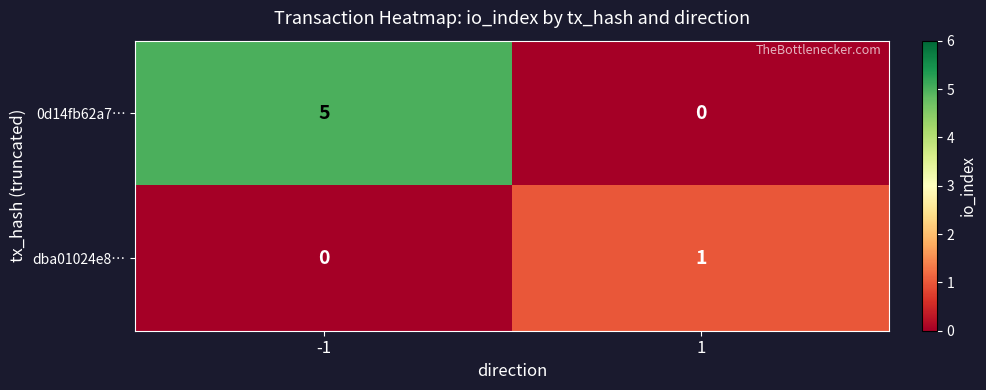

Reading left to right, what are all the values shown in this chart?

0d14fb62a7…: 5	0
dba01024e8…: 0	1